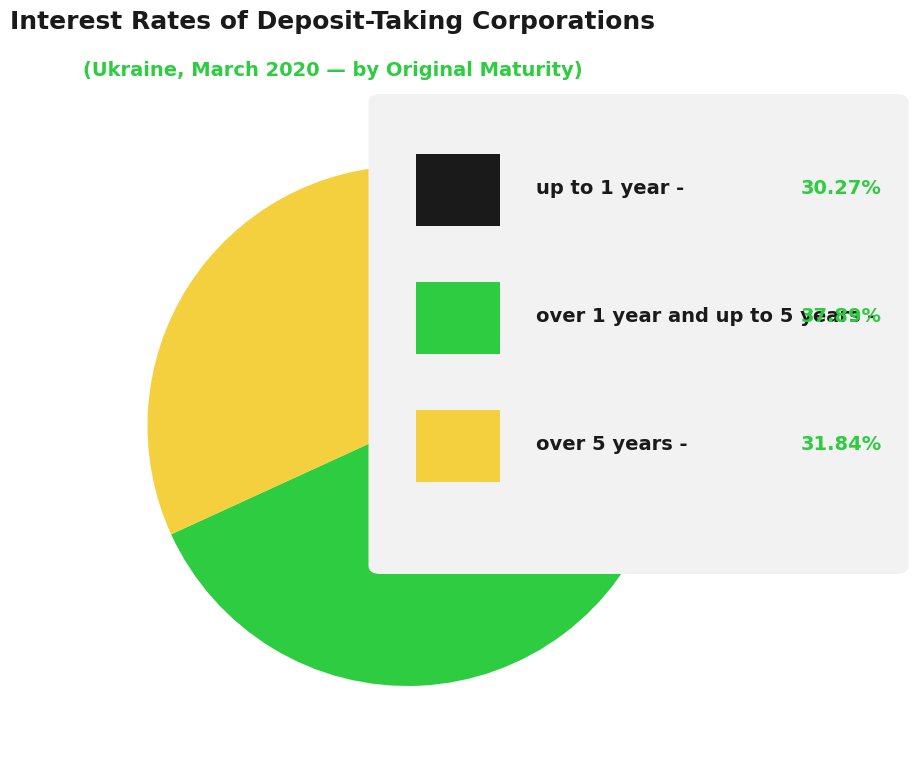

How many slices are in this pie chart?

3